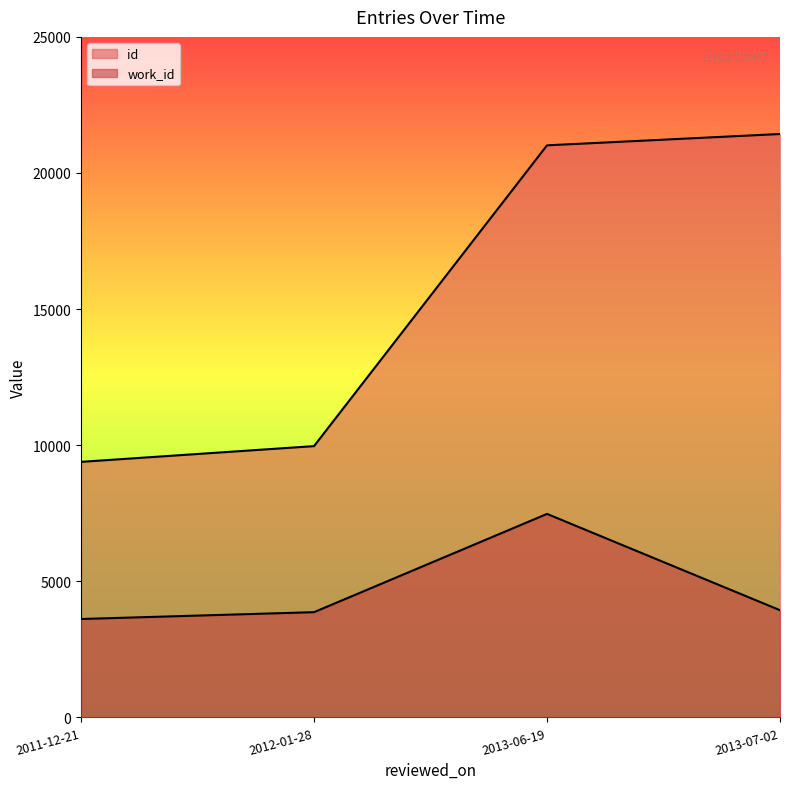

The value of id at 2013-06-19 is 36146. True or false?

False